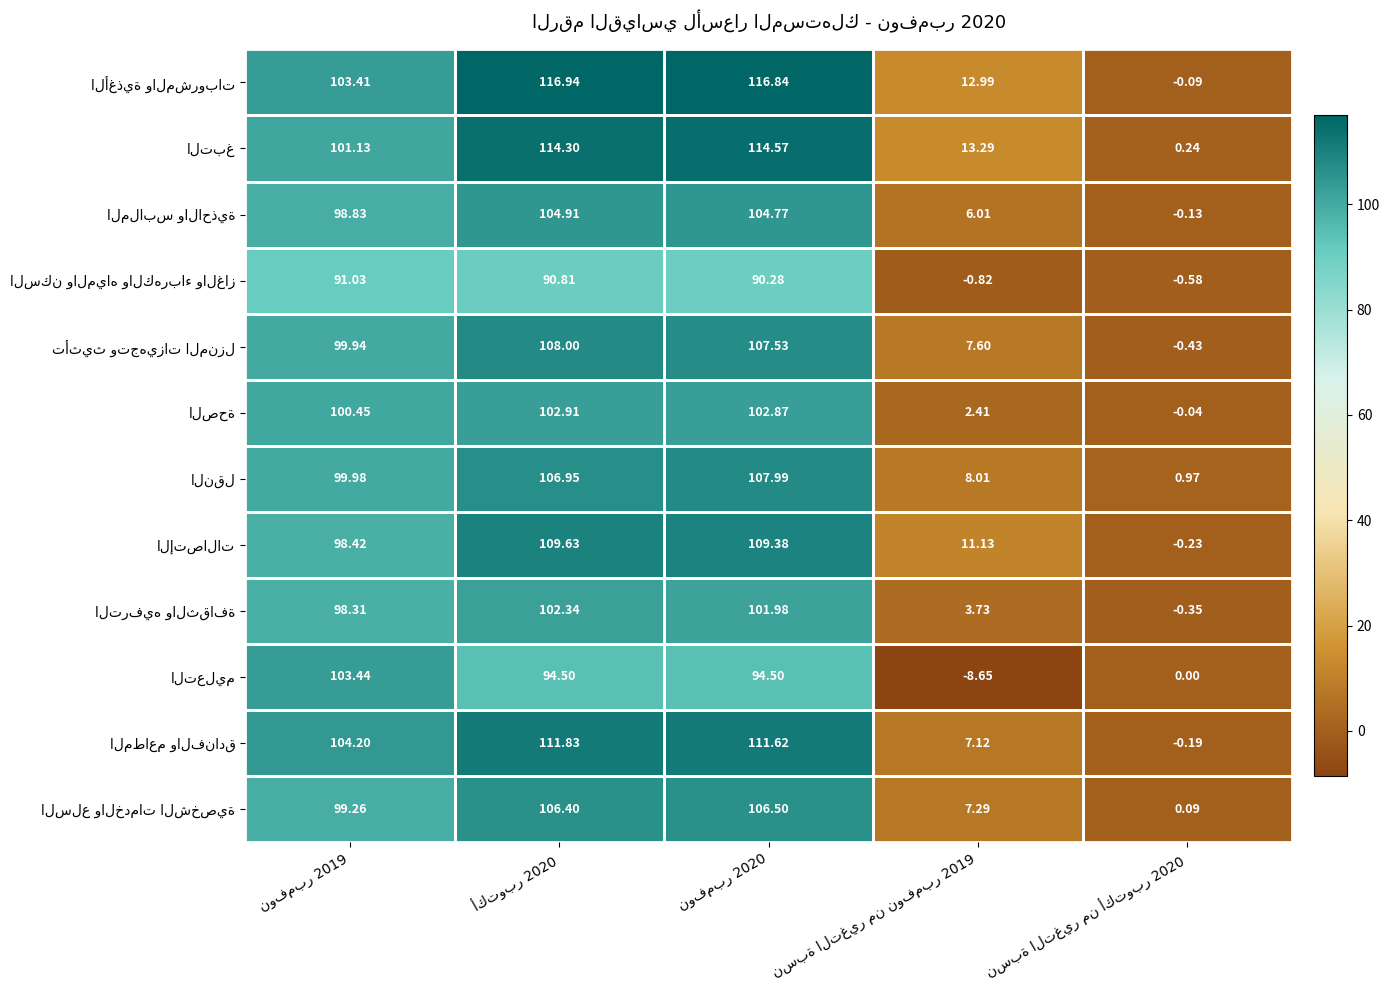

What is the greatest value displayed?

116.9